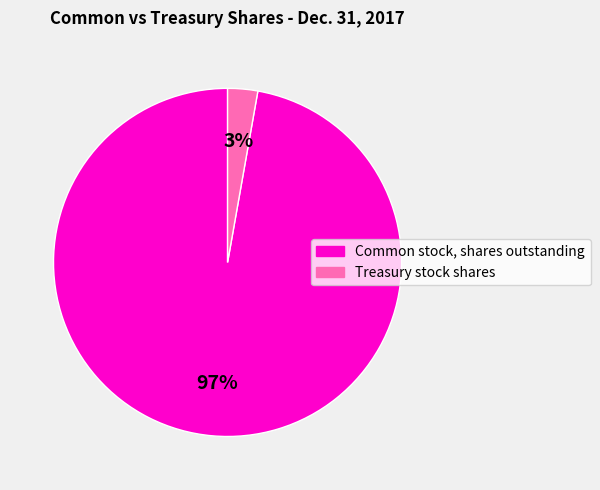

Is there any slice that represents more than half of the pie?

Yes